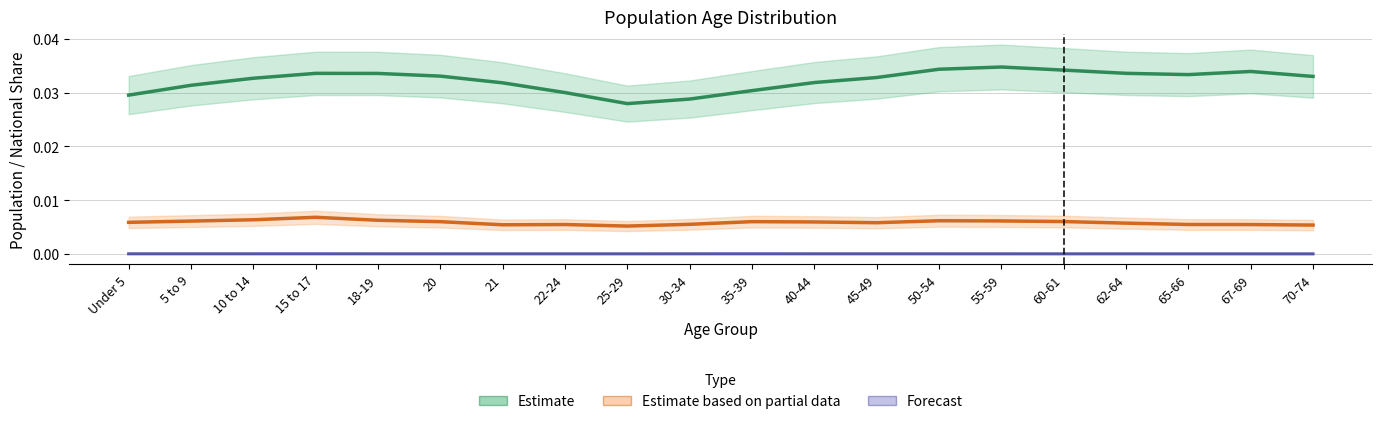

At which category is the sum across all series the highest?

55-59